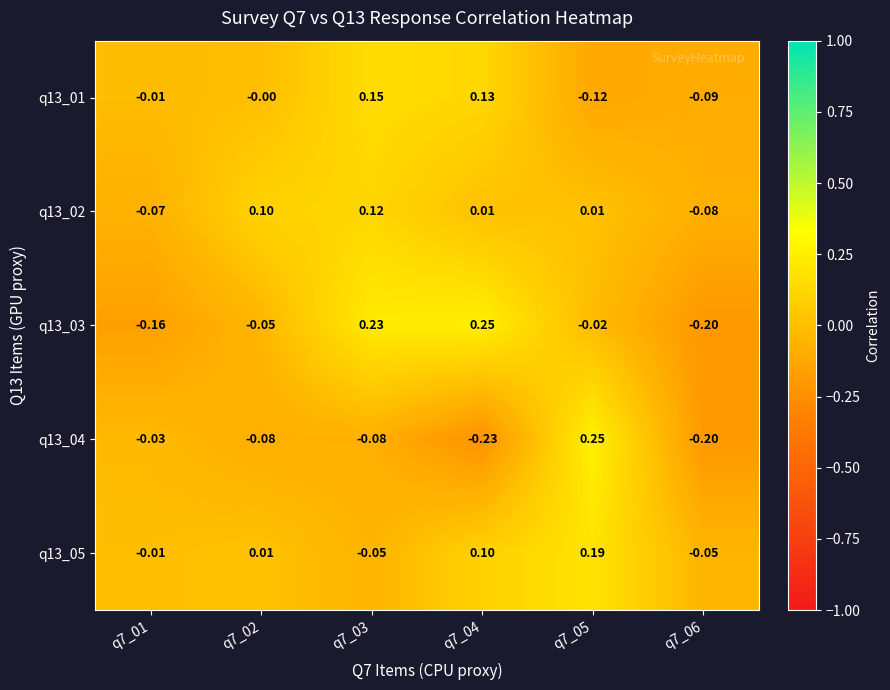

Is the value of q13_02 at q7_05 greater than the value of q13_04 at q7_02?

Yes